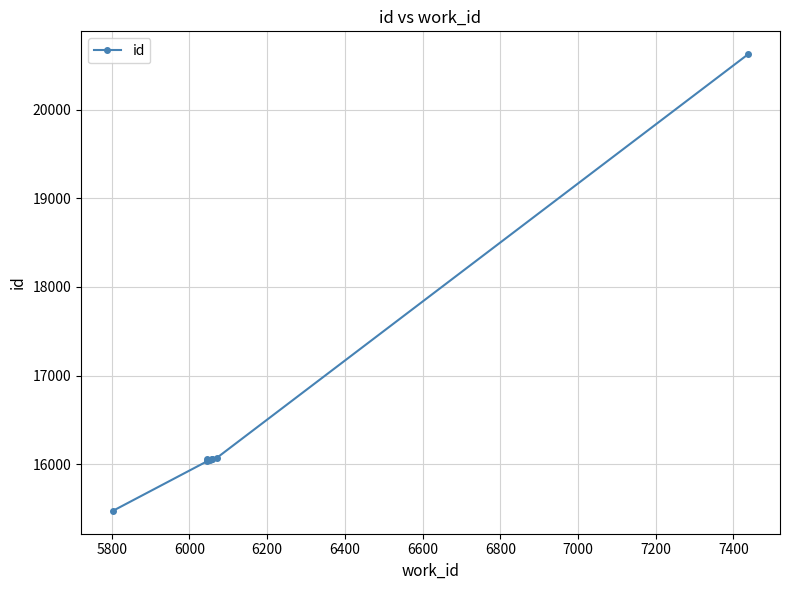

Reading left to right, what are all the values shown in this chart?

15471	16030	16047	16053	16054	16055	16071	20630